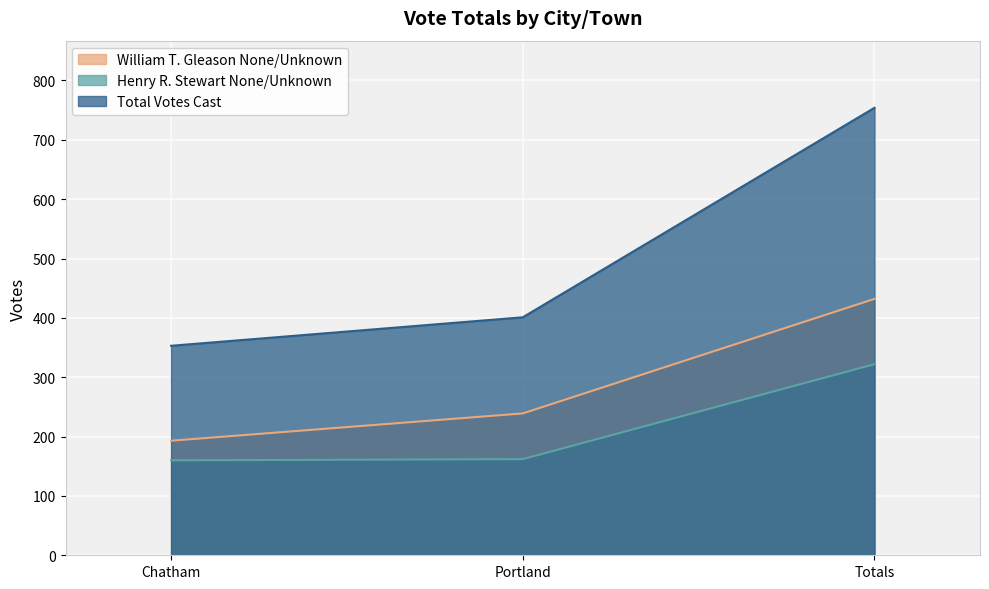

What is the difference between the Total Votes Cast values at Chatham and Totals?

401